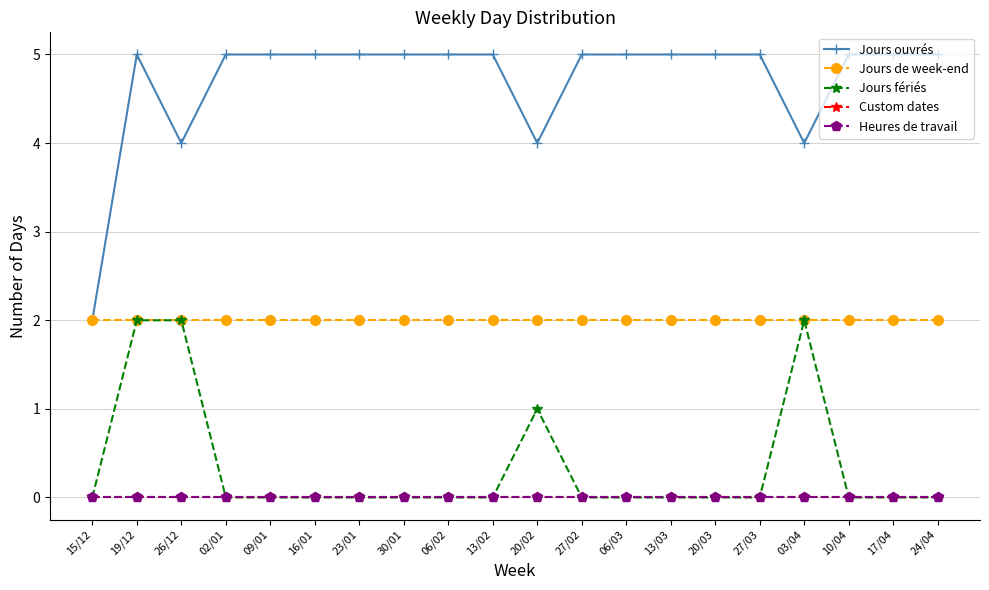

Is this an area chart (filled region under the line)?

No